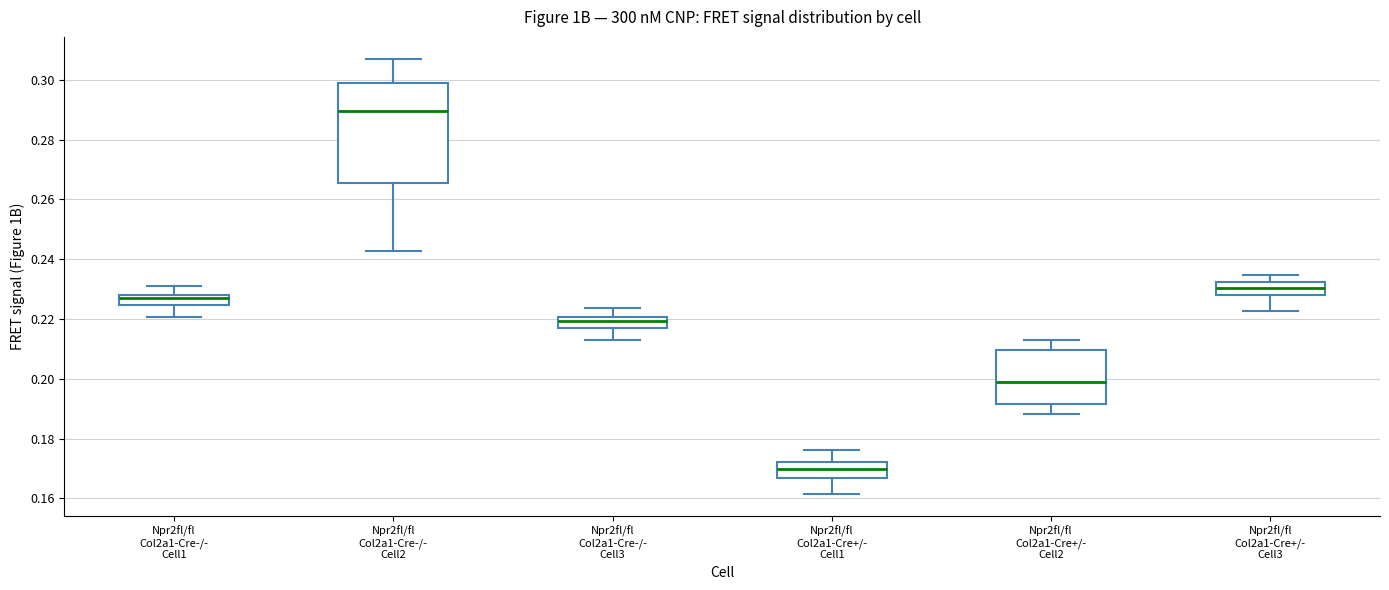

Which box has the highest median line?

Npr2fl/fl Col2a1-Cre-/- Cell2